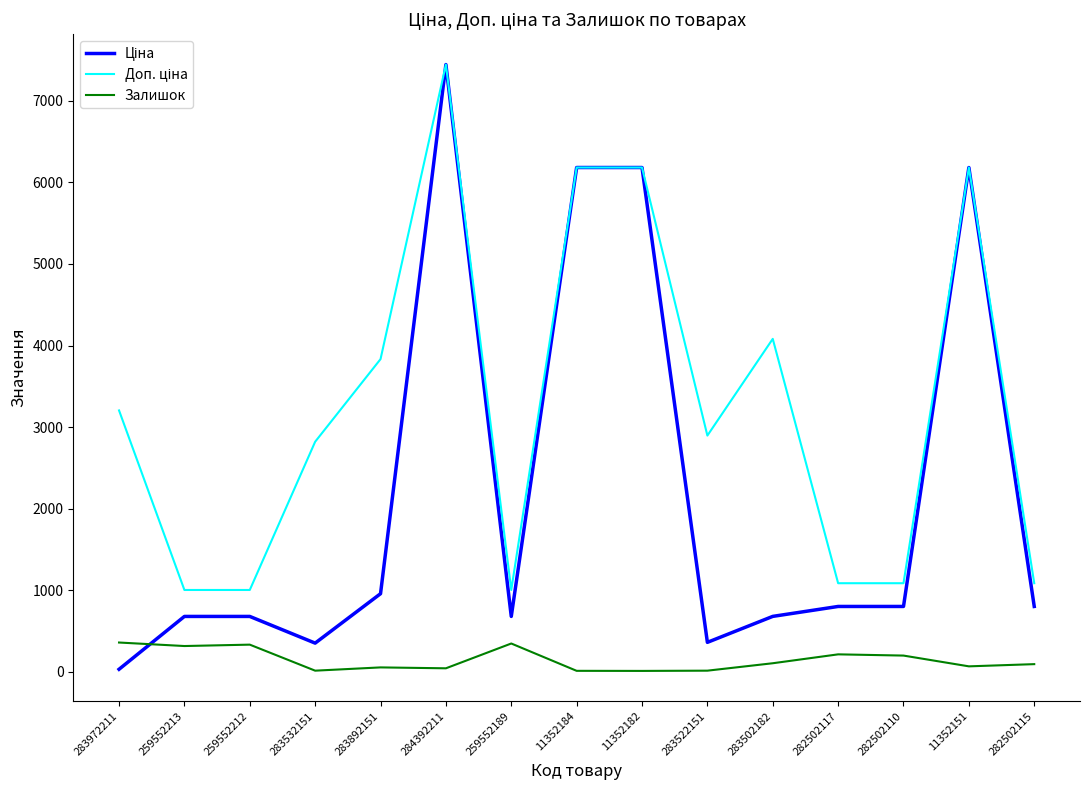

What is the maximum value shown in the chart?

7444.6